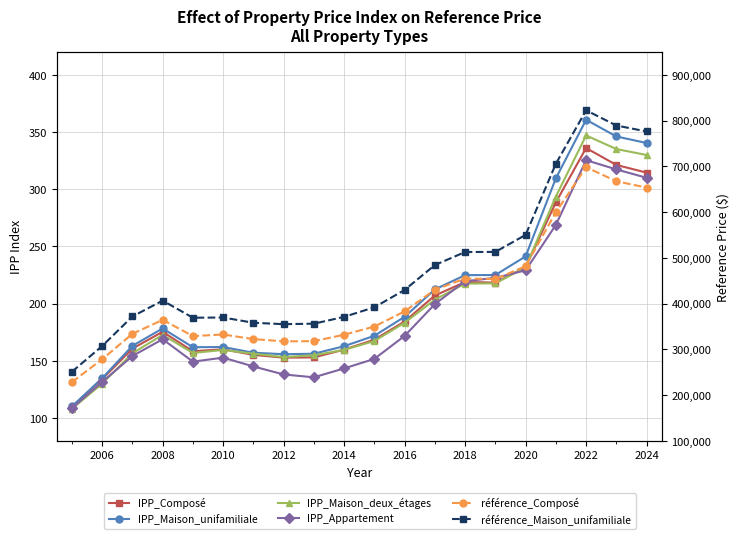

Which series changed the most between 2020 and 2024?

référence_Maison_unifamiliale